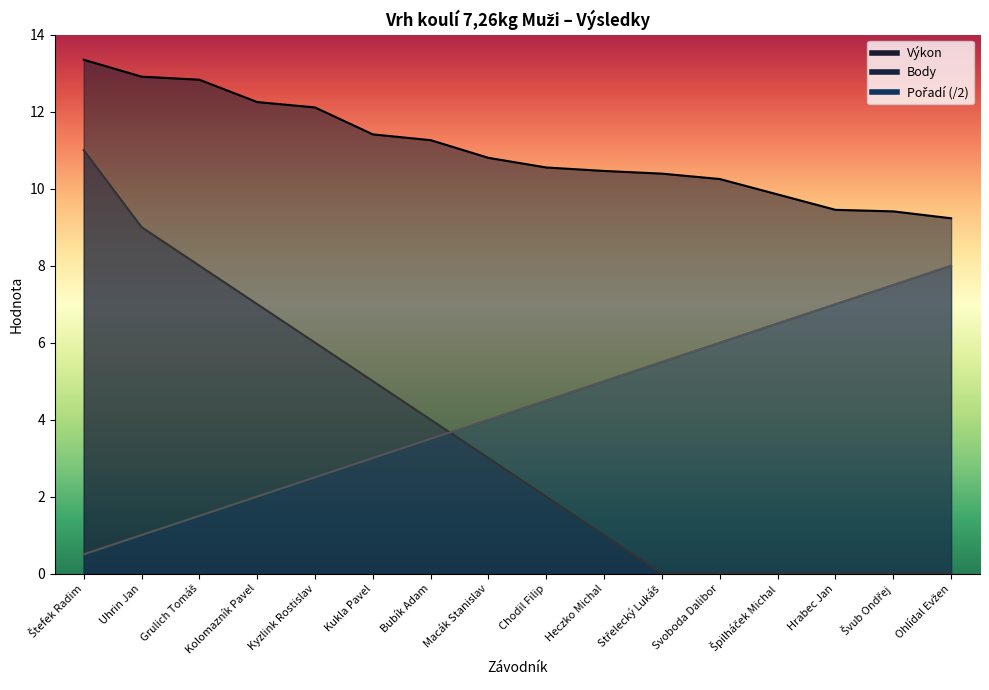

Does the chart display data point markers on the line(s)?

No